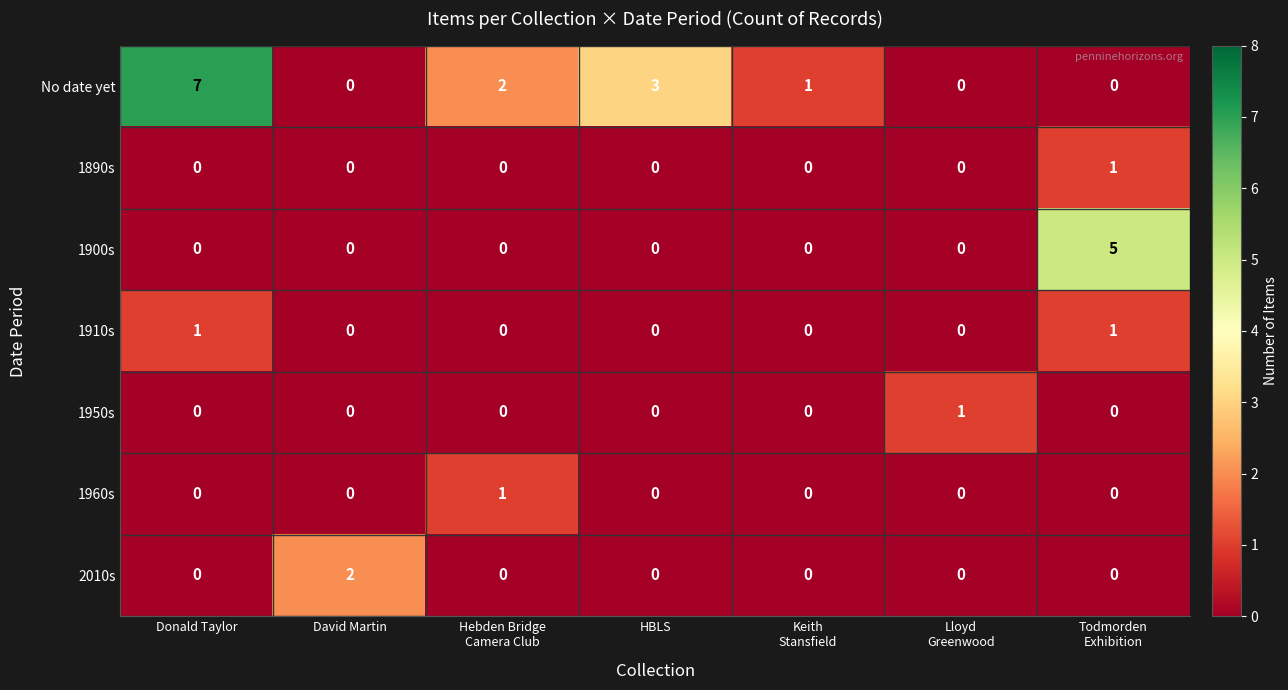

Which series has the largest range (max minus min)?

No date yet